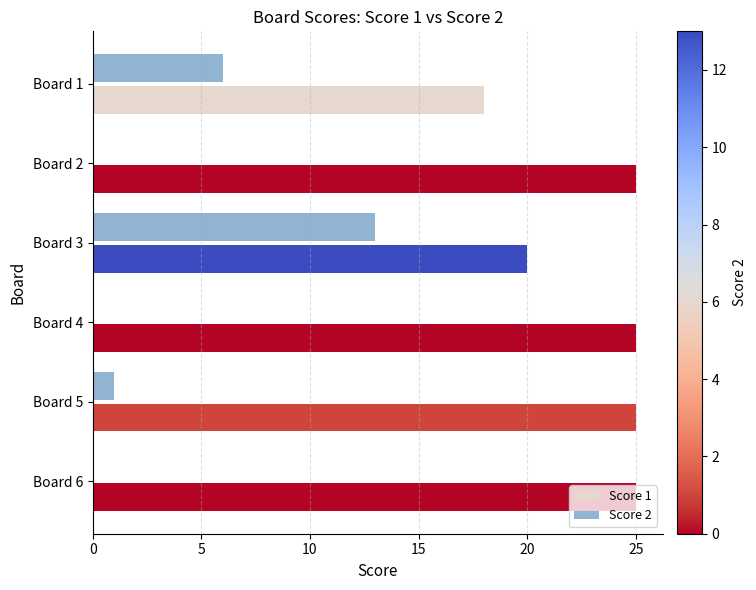

What is the sum of the Score 2 values at Board 3 and Board 5?

14